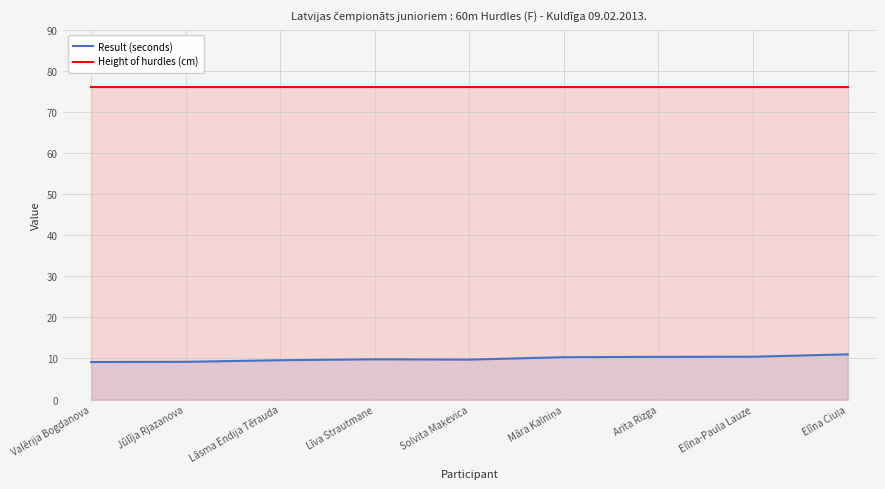

What is the label of the 5th point from the right?

Solvita Maķevica